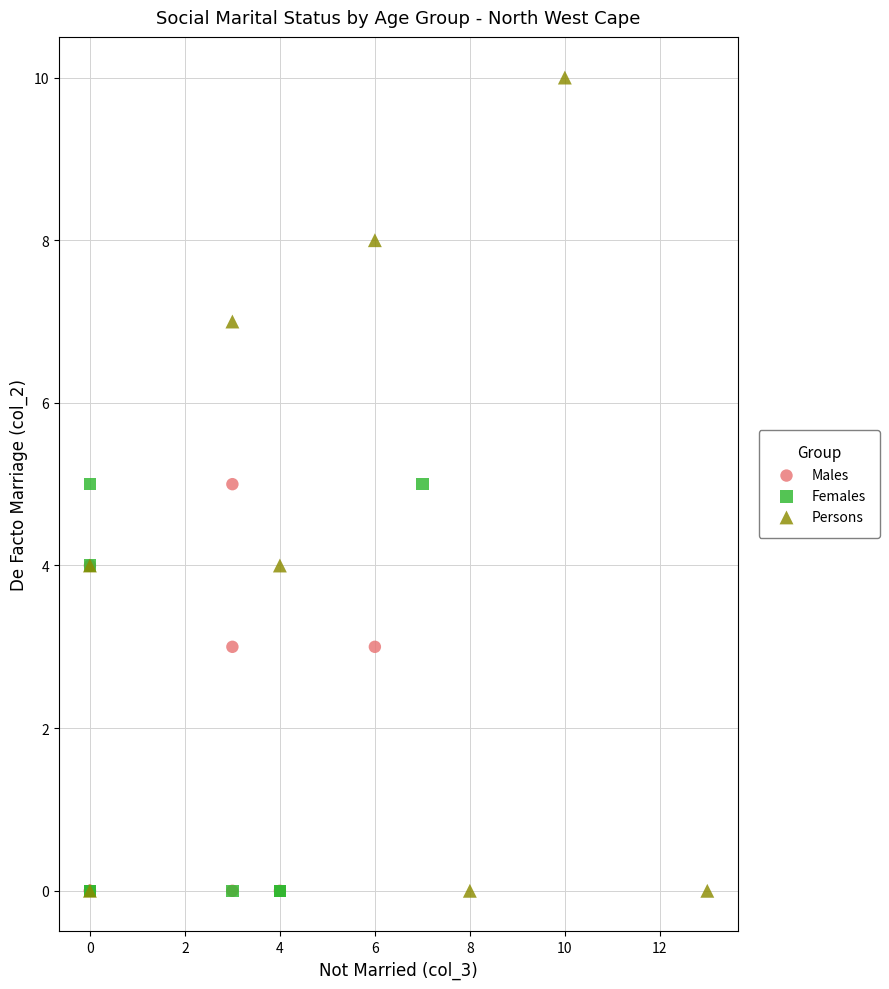

Which series reaches the maximum Y coordinate?

Persons